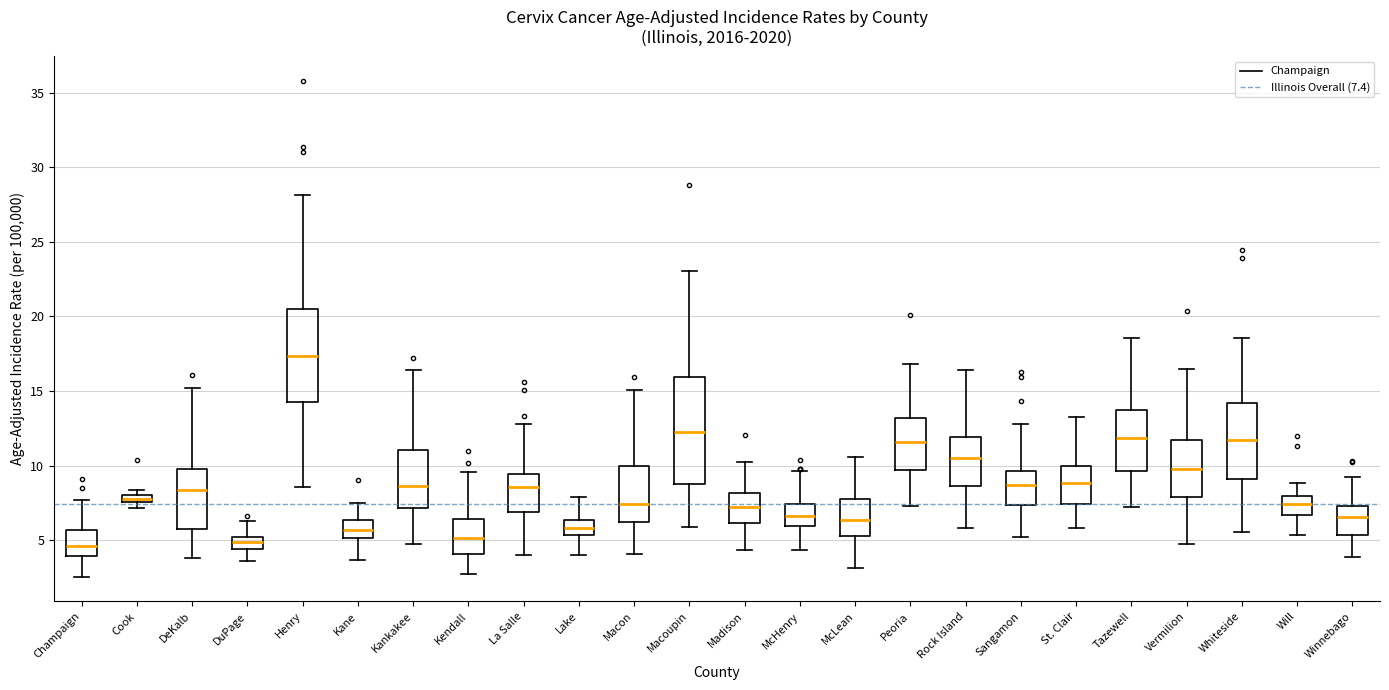

Where is the lower edge of the box for Madison on the y-axis? The values are not printed on the chart, so give them approximately, as read against the axis.

6.0